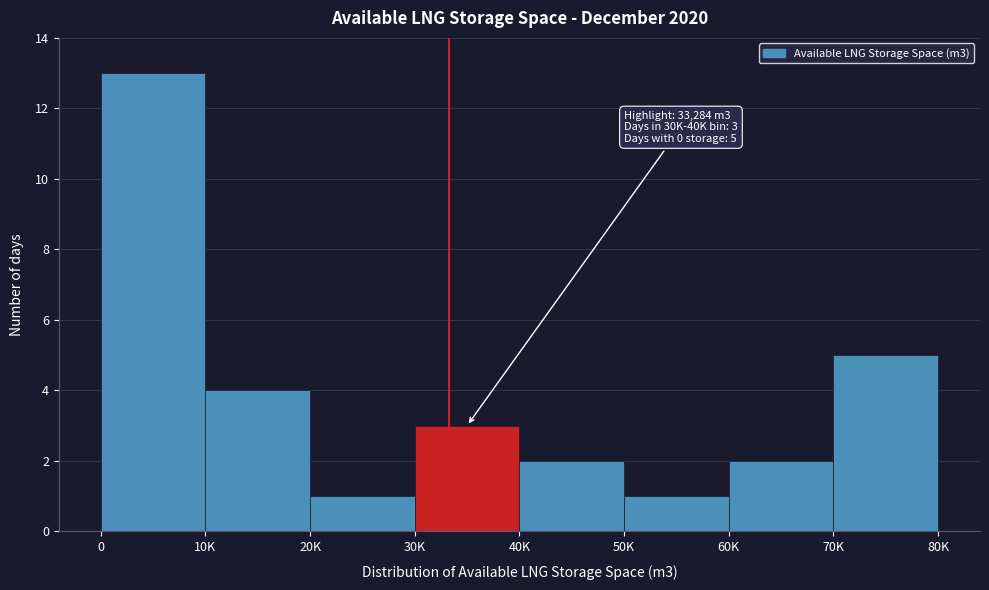

Reading left to right, extract all data points from this chart.

0=13	10K=4	20K=1	30K=3	40K=2	50K=1	60K=2	70K=5